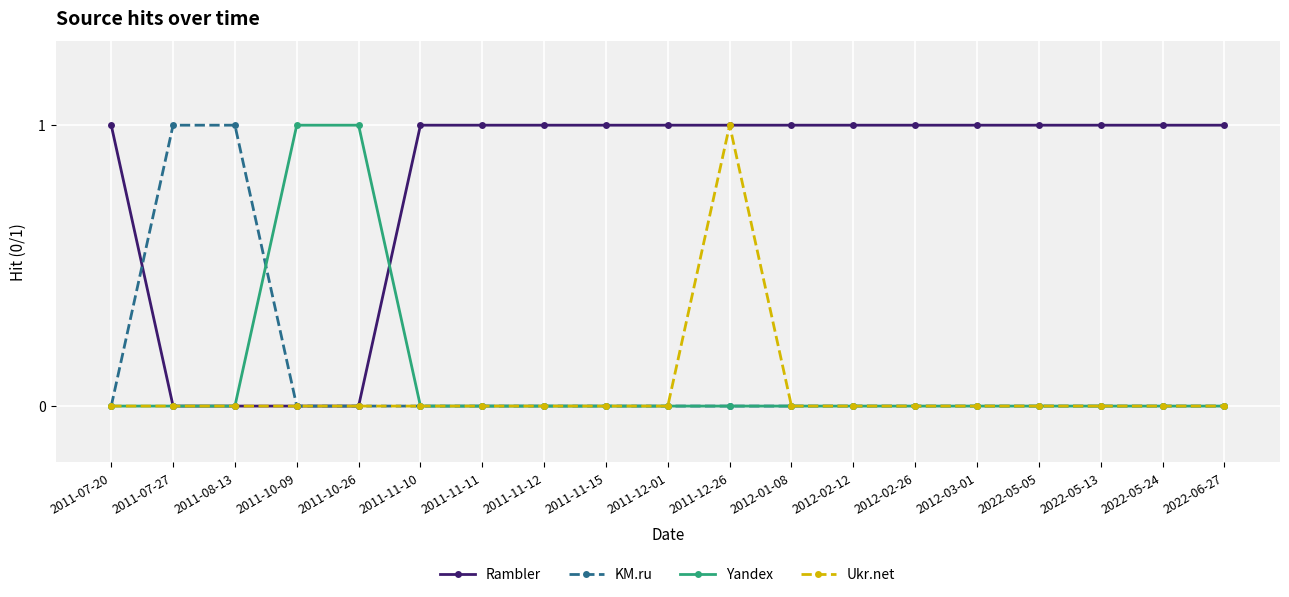

At which category is the sum across all series the highest?

2011-12-26